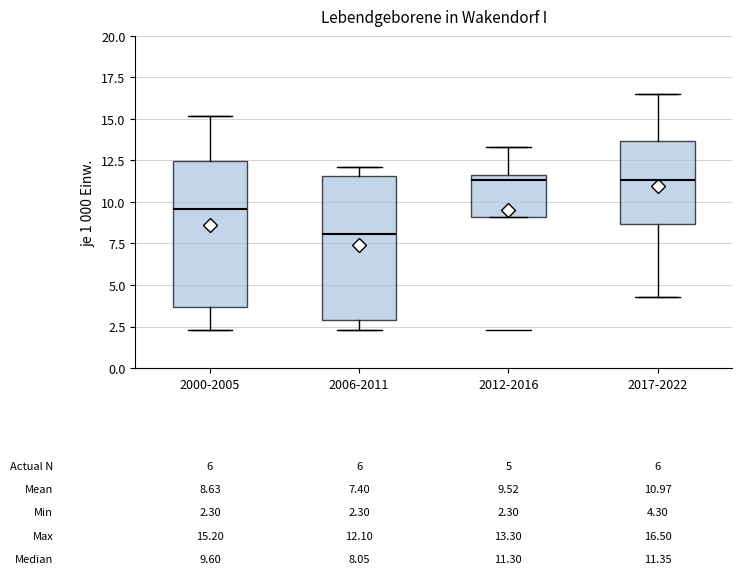

Which box has the lowest median line?

2006-2011